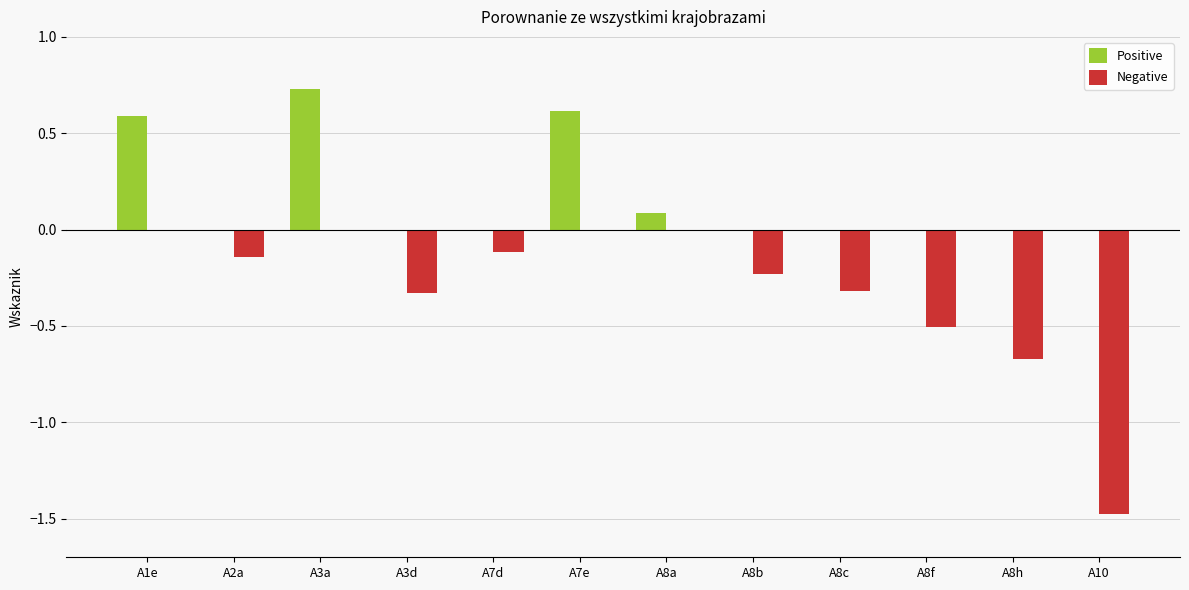

What is the sum of all Positive values?

2.0